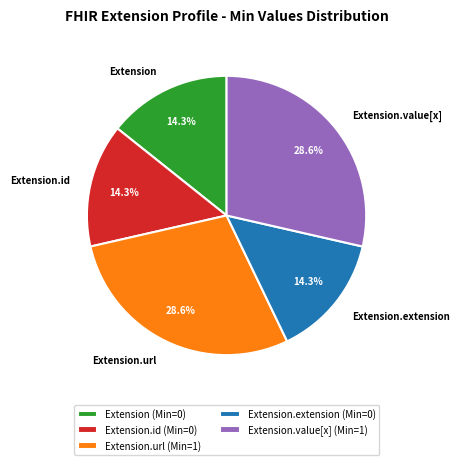

Count the number of slices in the pie.

5